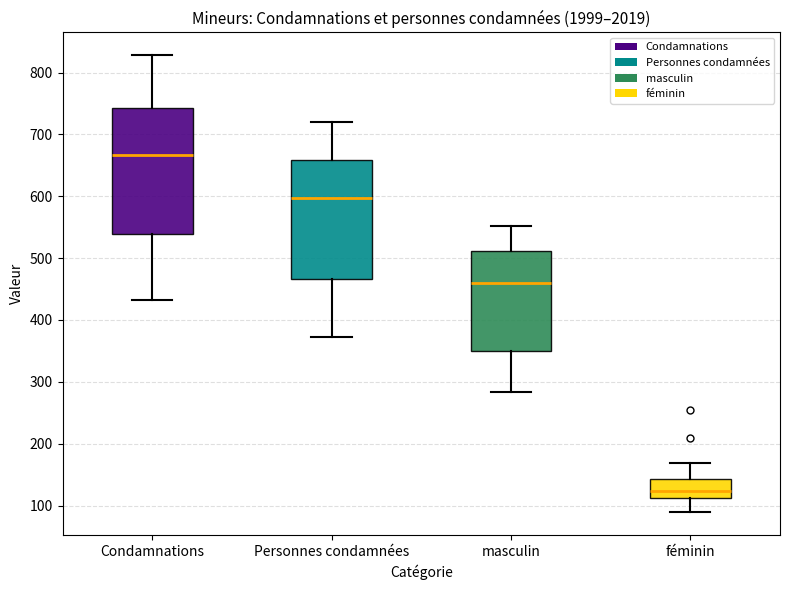

Reading left to right, transcribe this box plot: for each box, give where its median line is, the range the box spans, and where its two whiskers end, as read against the y-axis. The values are not printed on the chart, so give them approximately, as read against the axis.

Condamnations: median 670, box 540 to 740, whiskers 430 to 830
Personnes condamnées: median 600, box 470 to 660, whiskers 370 to 720
masculin: median 460, box 350 to 510, whiskers 280 to 550
féminin: median 120, box 110 to 140, whiskers 90 to 170